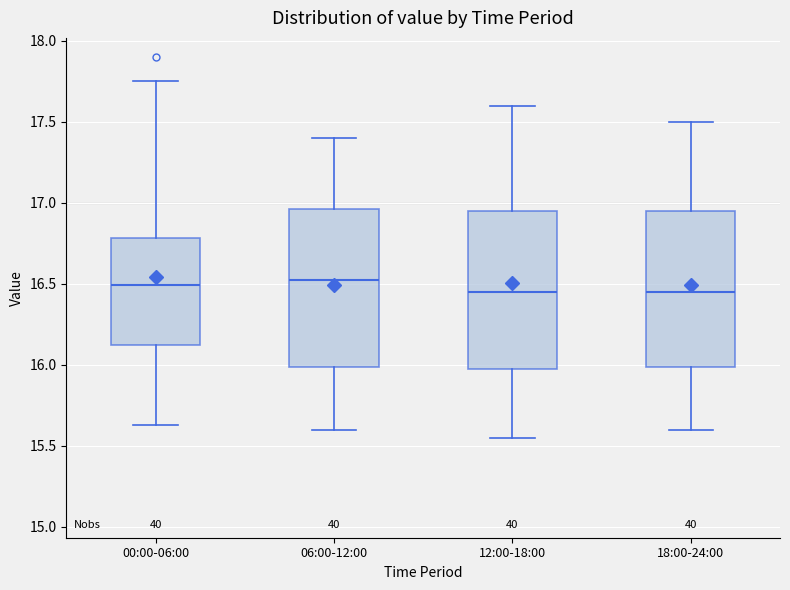

Where is the upper edge of the box for 06:00-12:00 on the y-axis? The values are not printed on the chart, so give them approximately, as read against the axis.

16.95